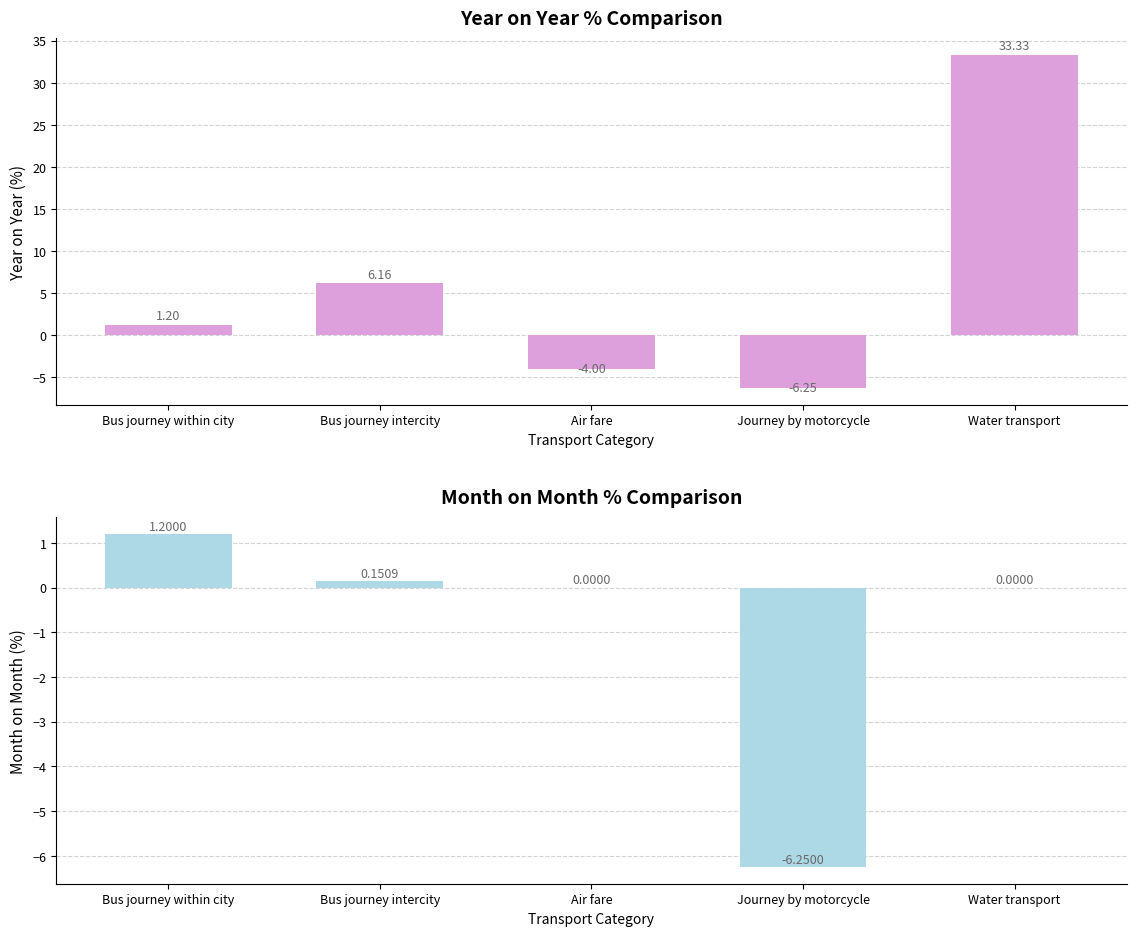

How many positive values does the Month on Month % series have?

2